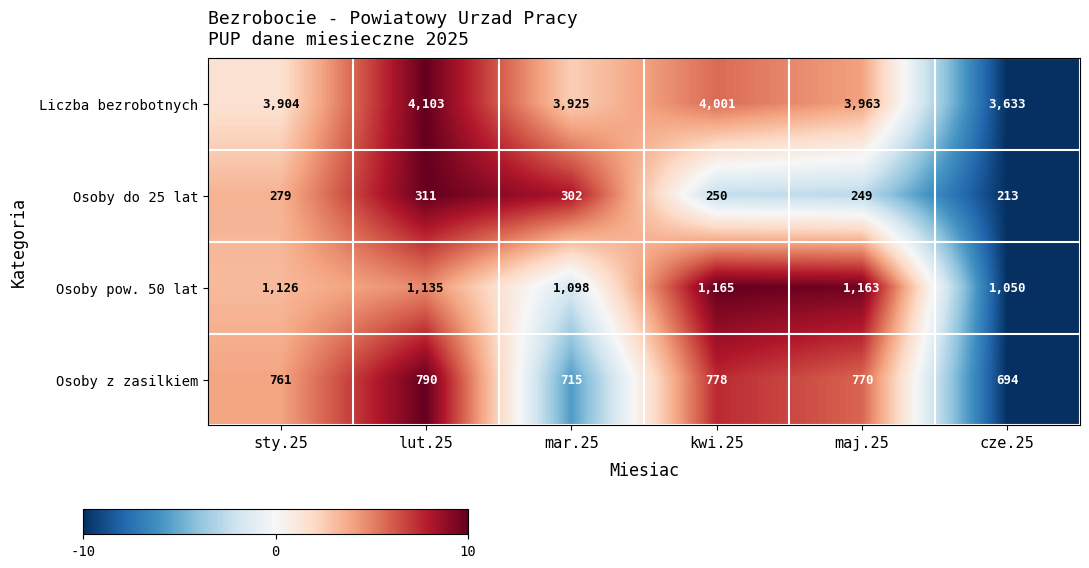

Rank the series by their maximum value, from lowest to highest.

Osoby do 25 lat, Osoby z zasilkiem, Osoby pow. 50 lat, Liczba bezrobotnych